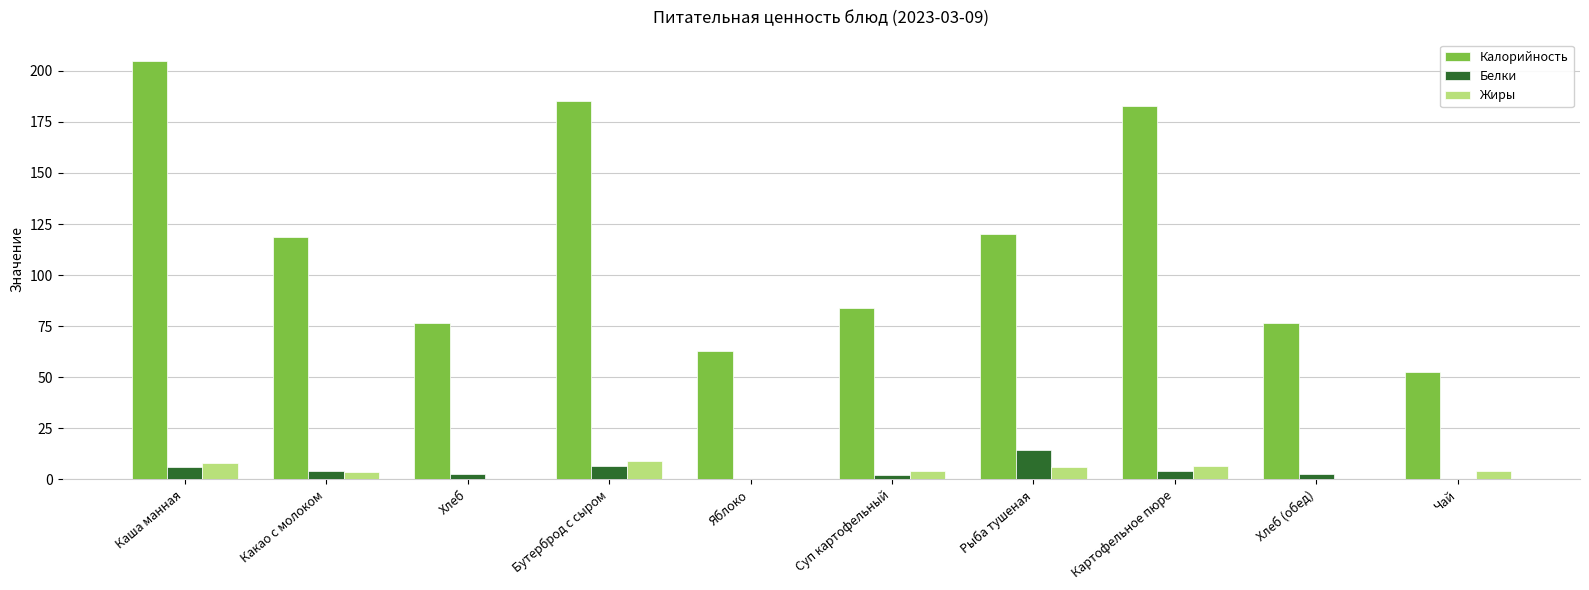

Is the value of Белки at Хлеб greater than the value of Калорийность at Чай?

No